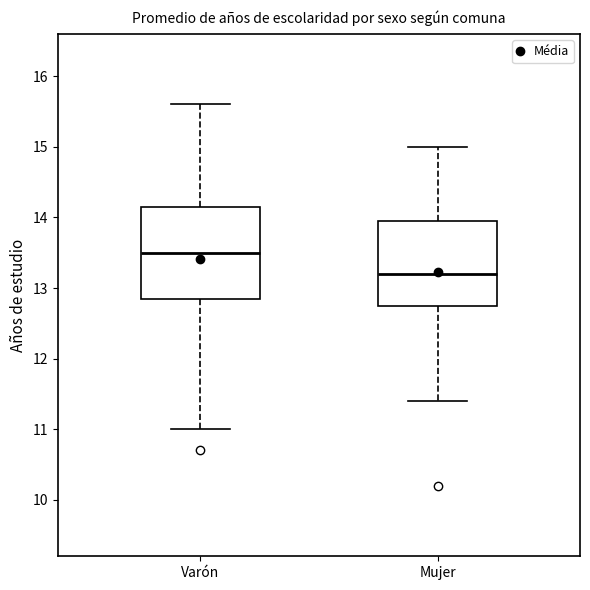

Where does the upper whisker of the box for Mujer end on the y-axis? The values are not printed on the chart, so give them approximately, as read against the axis.

15.0